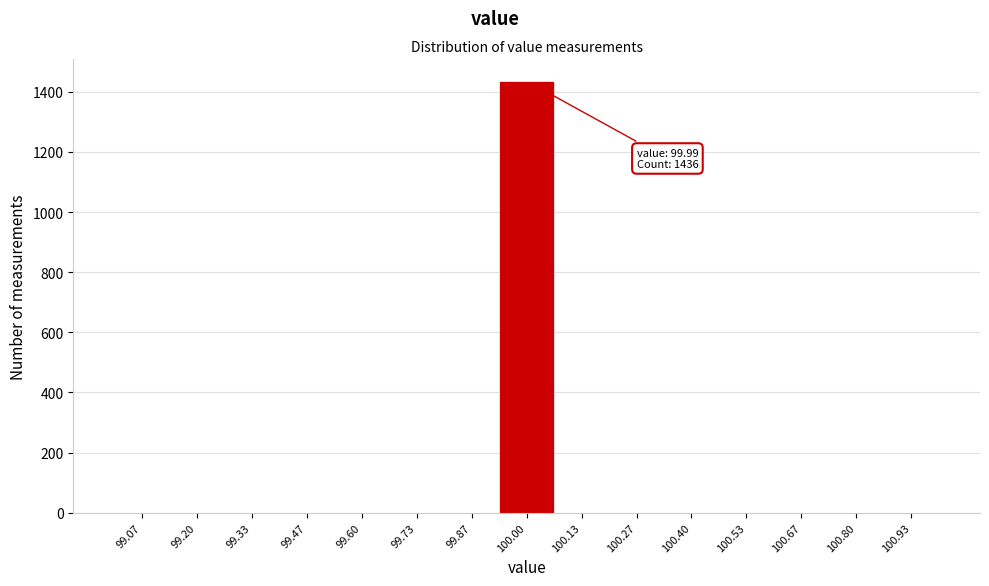

Which range on the x-axis has the tallest bar?

99.94 to 100.06